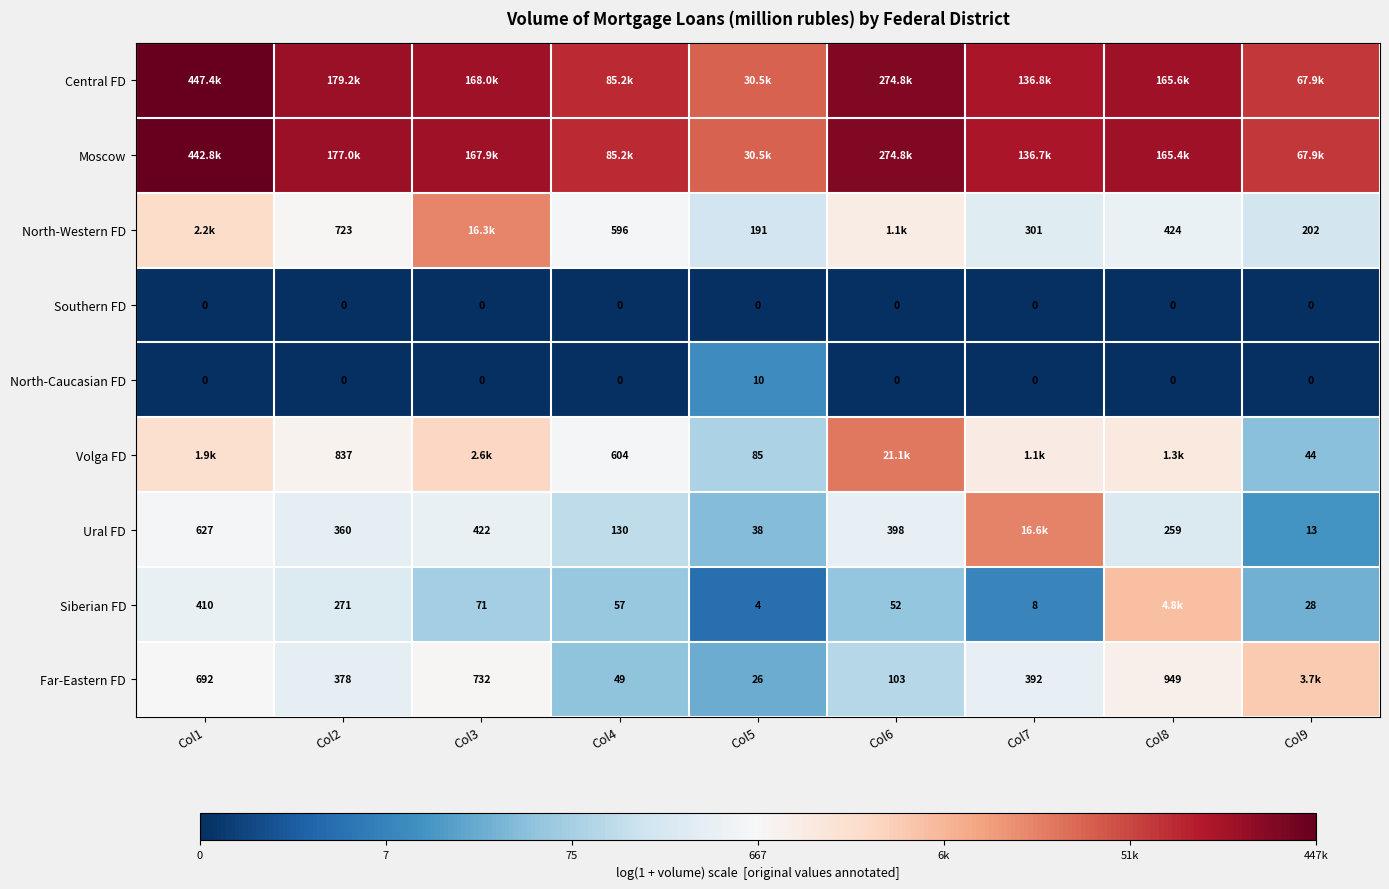

At how many categories does at least one series exceed 3?

9